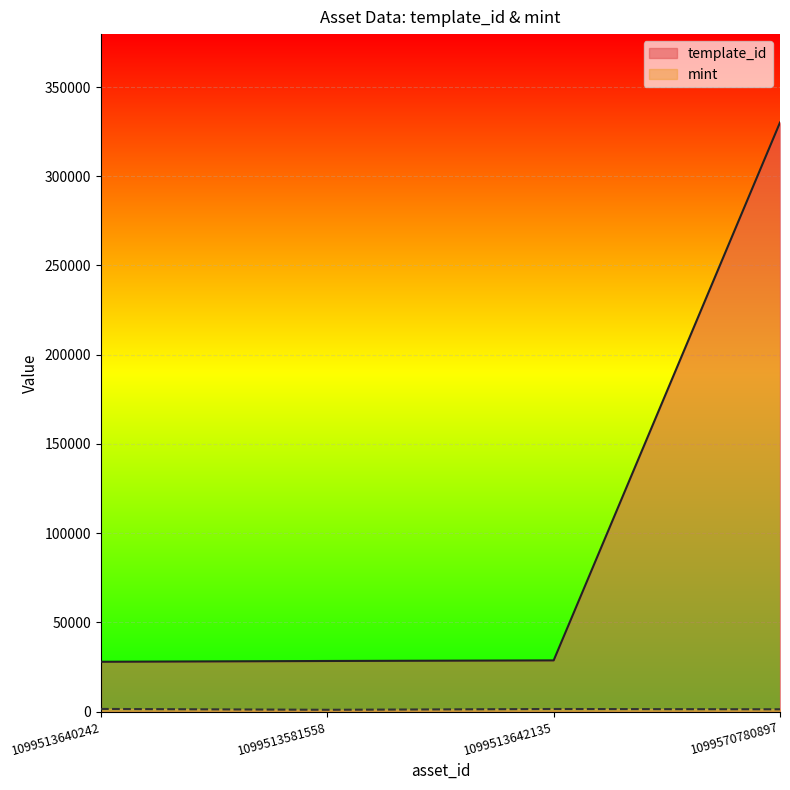

How many values in the mint series are below 1504?

2